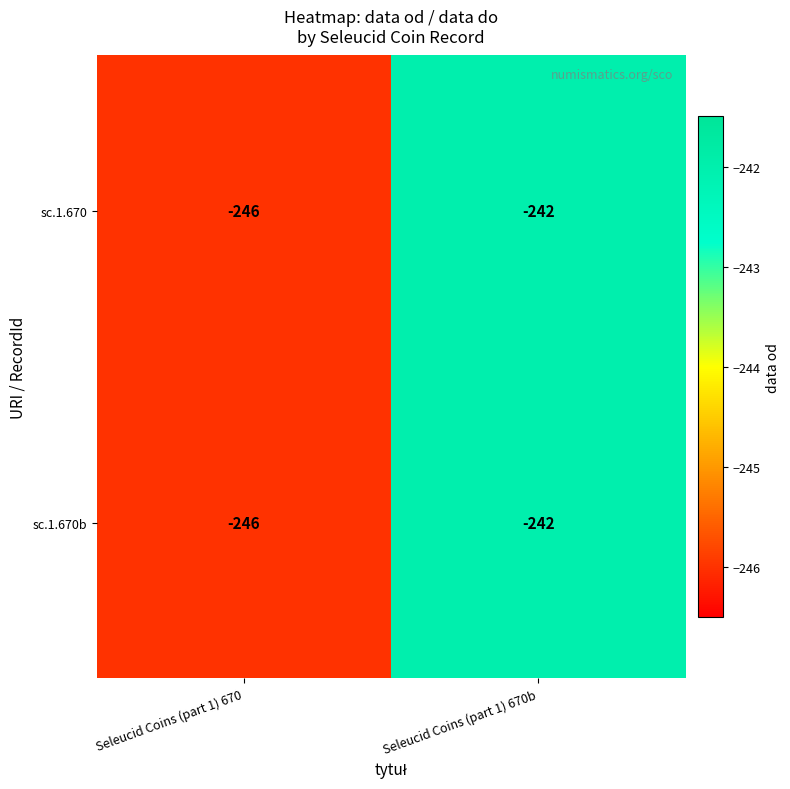

Read the sc.1.670 value at Seleucid Coins (part 1) 670.

-246